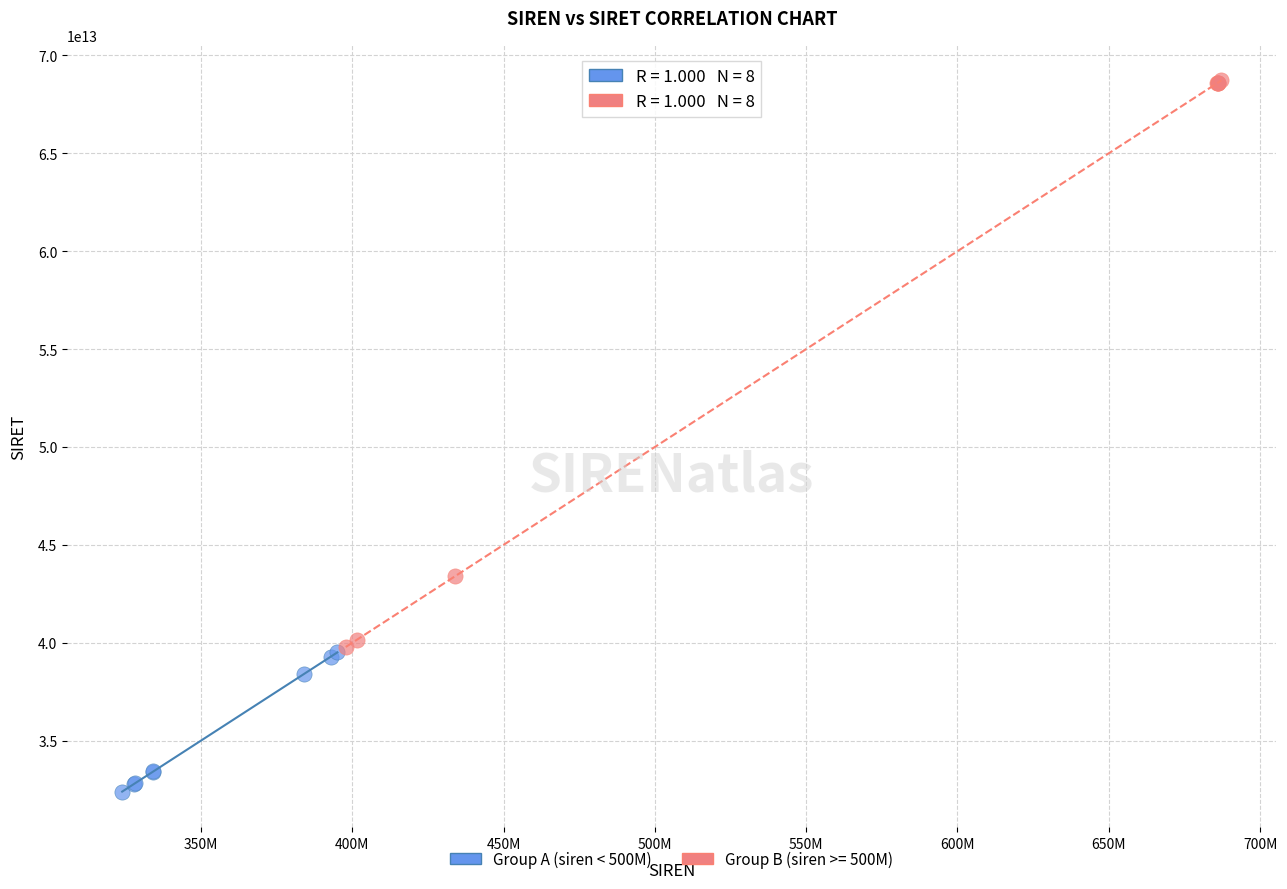

Which series contains the highest Y value?

Group B (siren >= 500M)